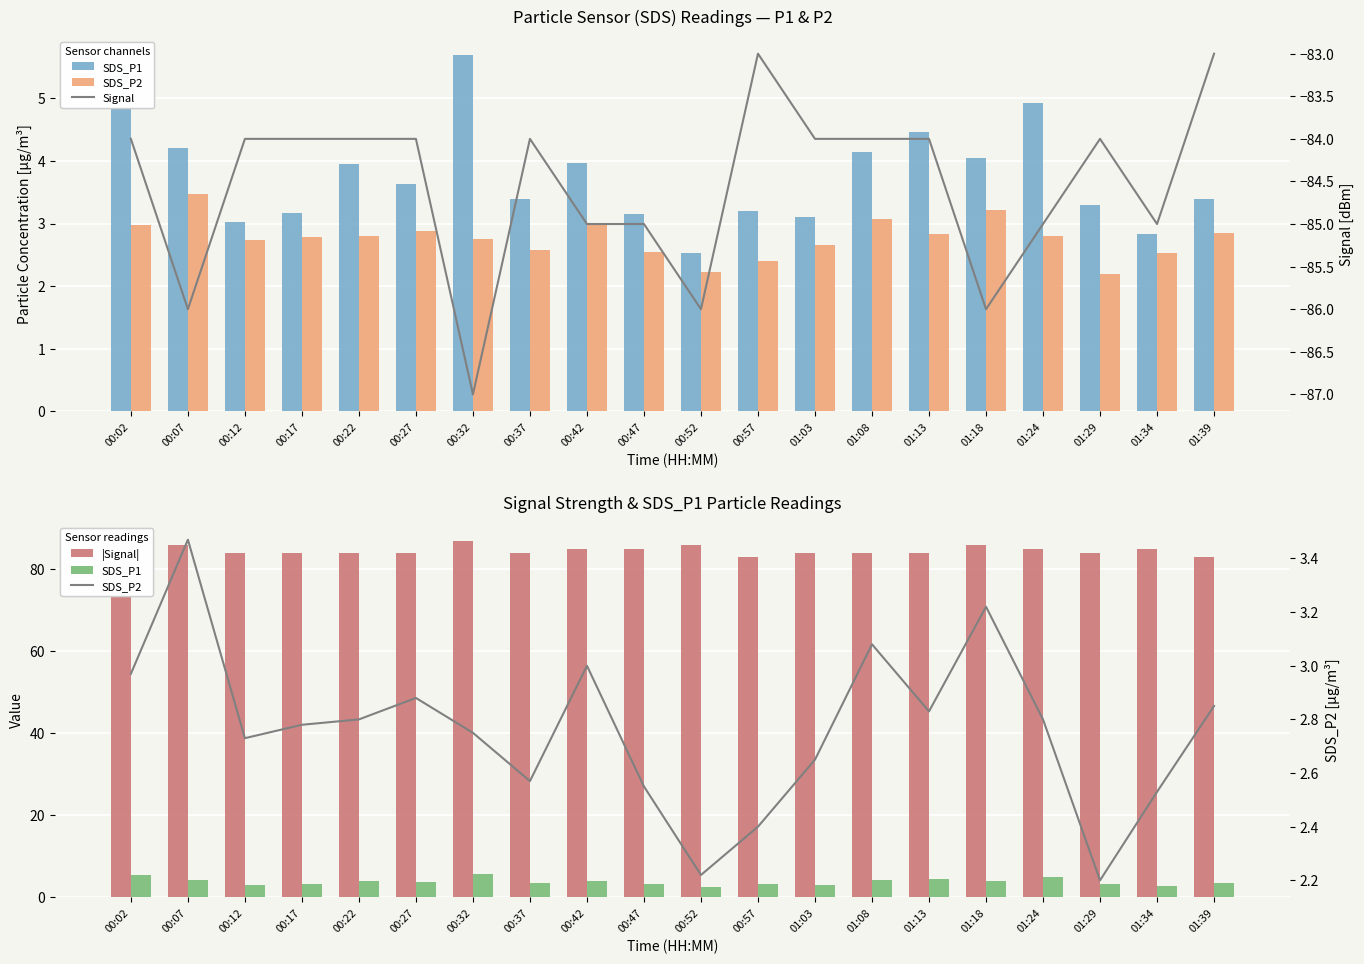

True or false: Signal has a value of -84.0 at 01:13.

True